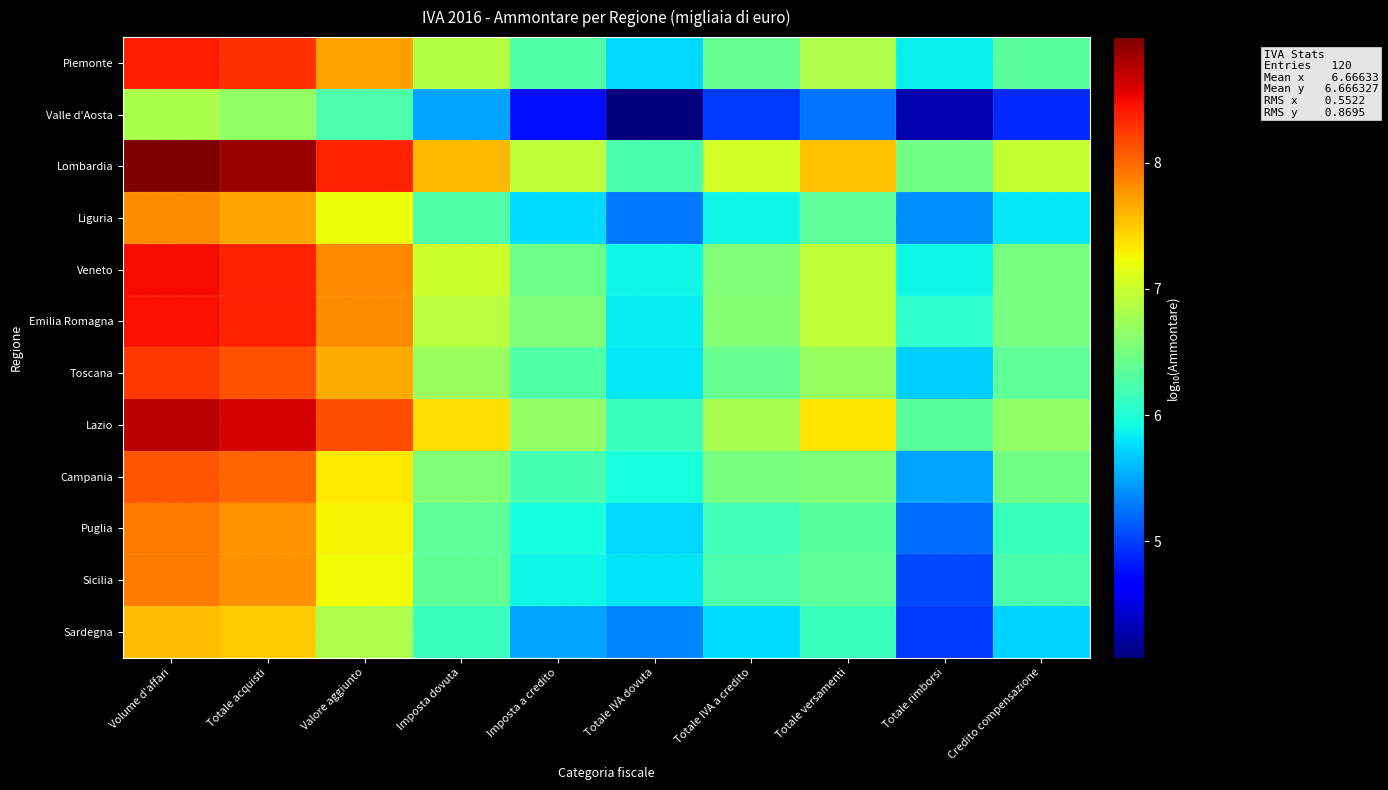

Which series changed the most between Valore aggiunto and Imposta a credito?

Valle d'Aosta